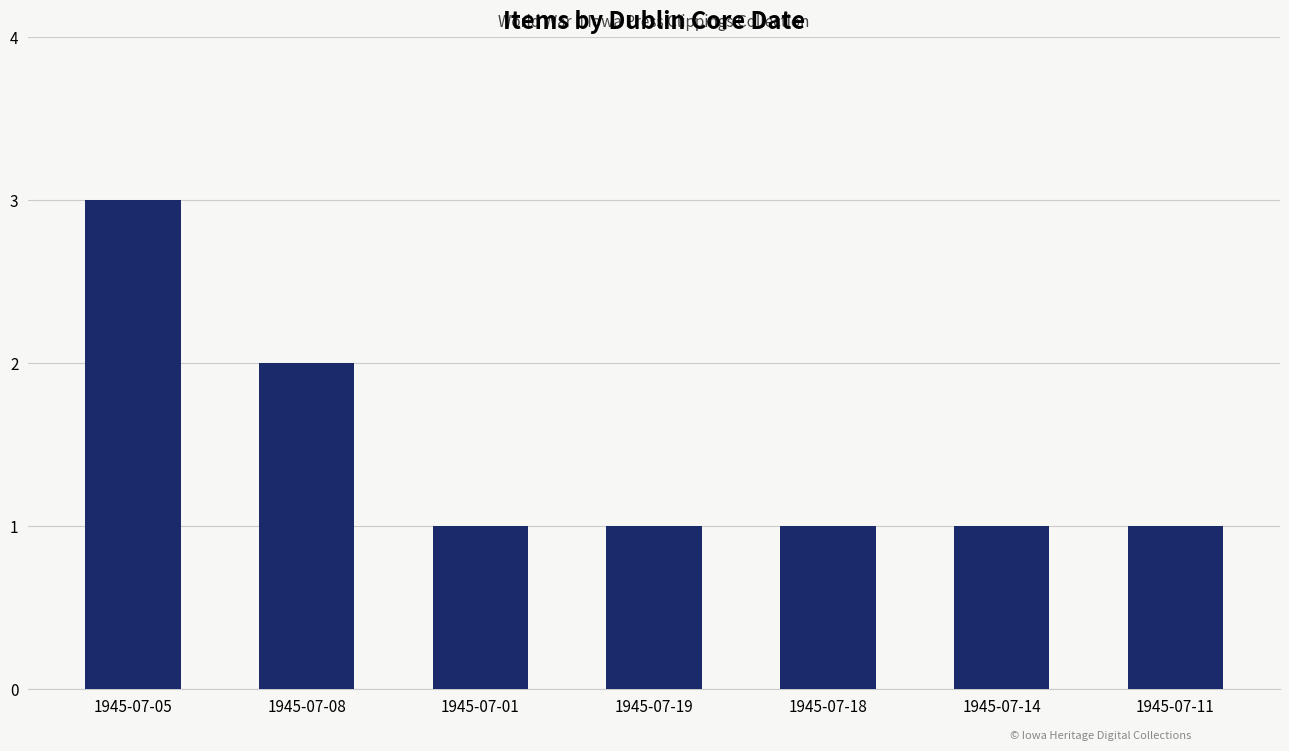

Reading left to right, what are all the values shown in this chart?

3	2	1	1	1	1	1